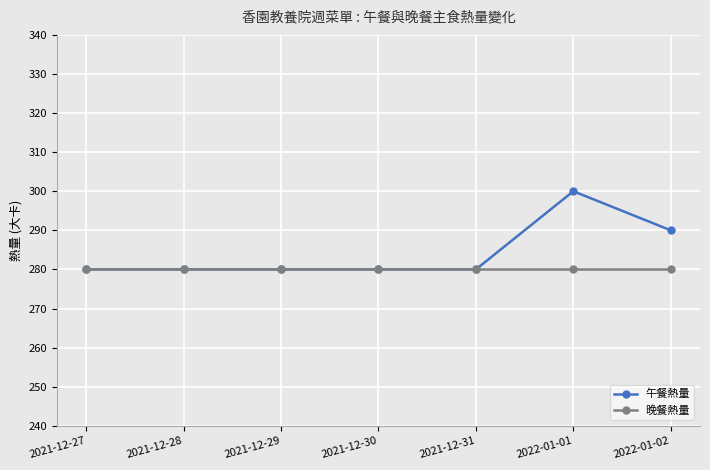

What is the approximate value of 晚餐熱量 at 2021-12-28?

280